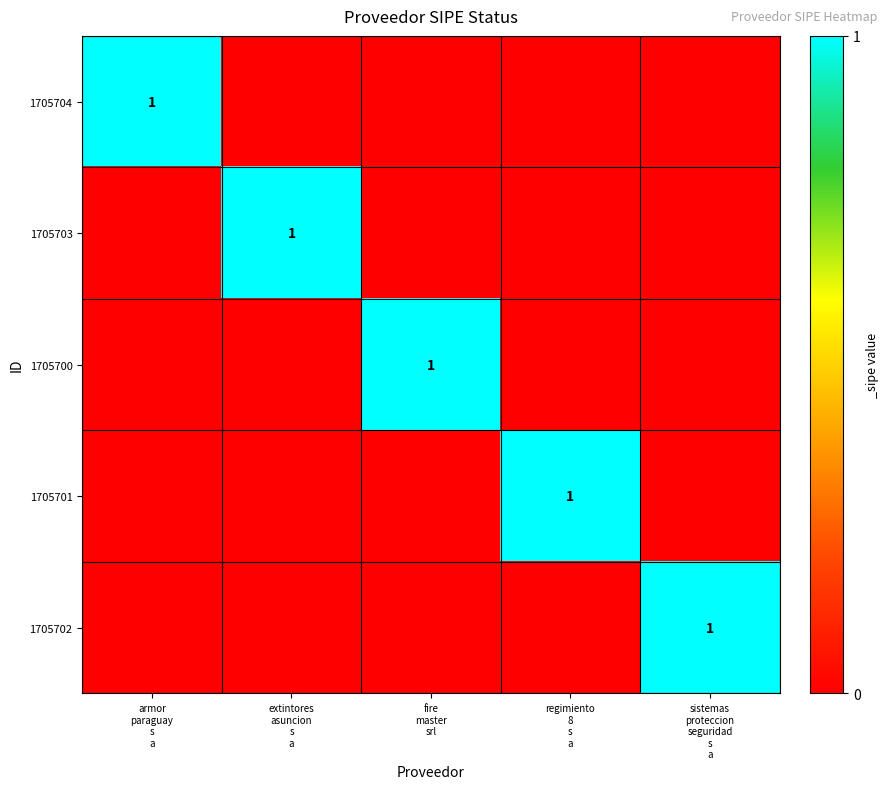

How many values in the 1705701 series exceed 0?

1